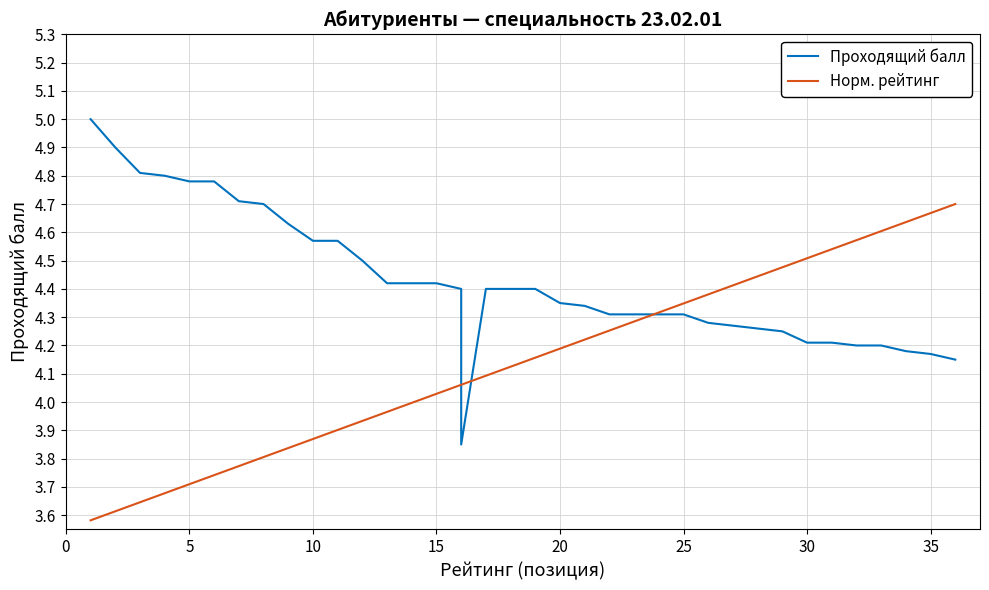

At which category does Проходящий балл reach its first local valley?

16